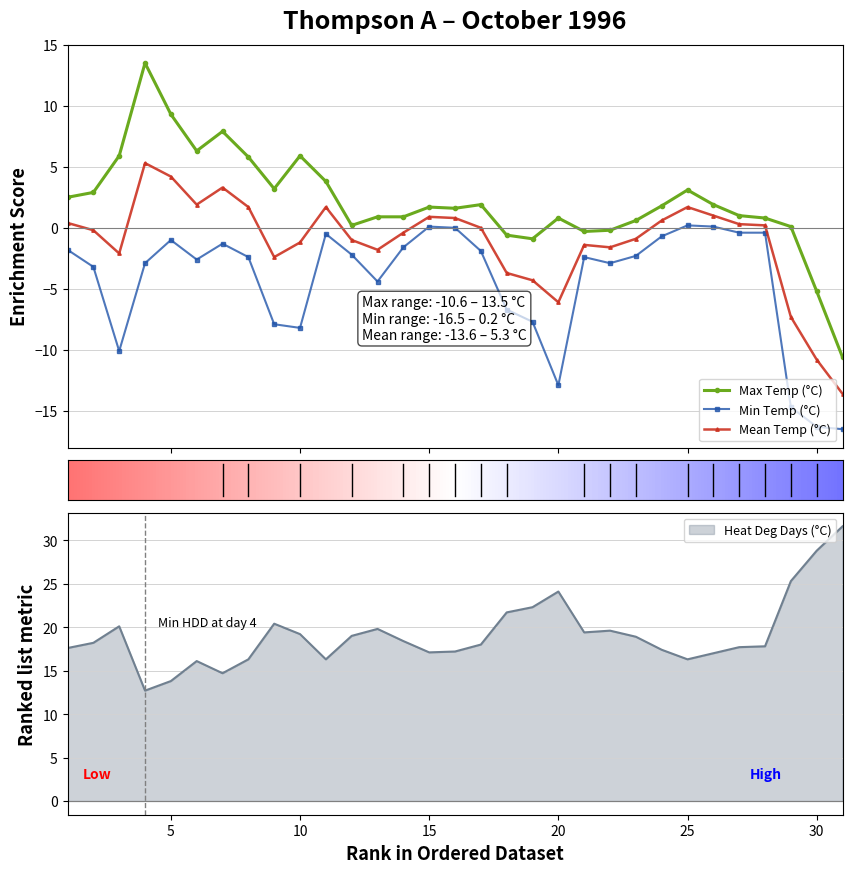

True or false: Min Temp (°C) has more than 1 interior local peaks.

True